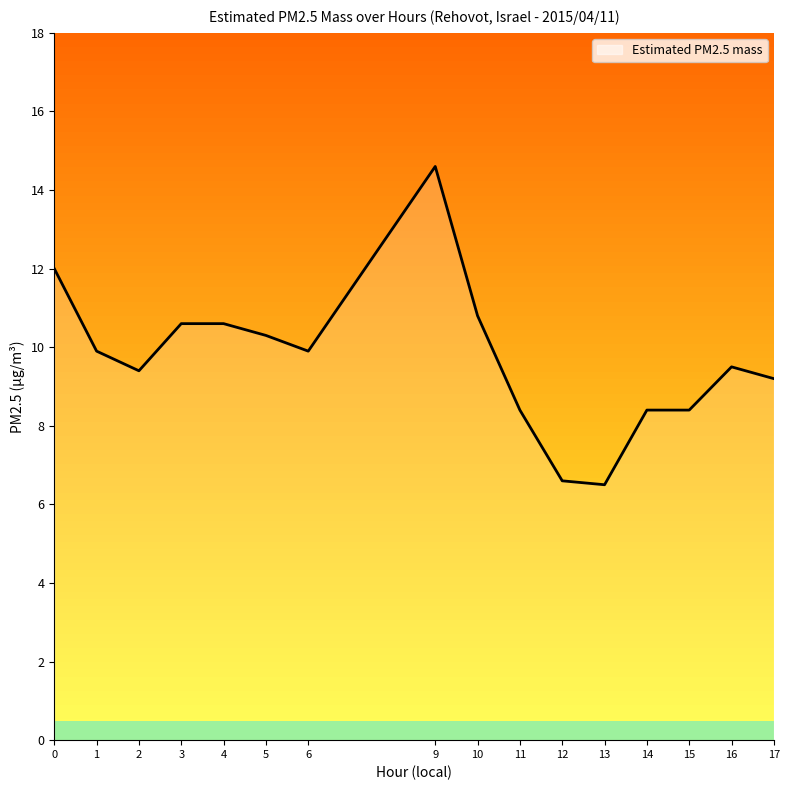

At which category does the chart reach its peak across all series?

9